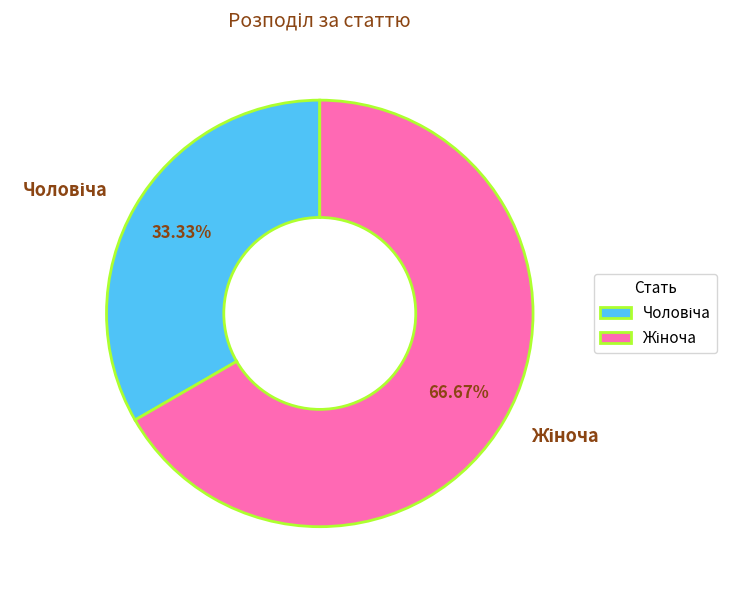

Does any single category account for the majority?

Yes